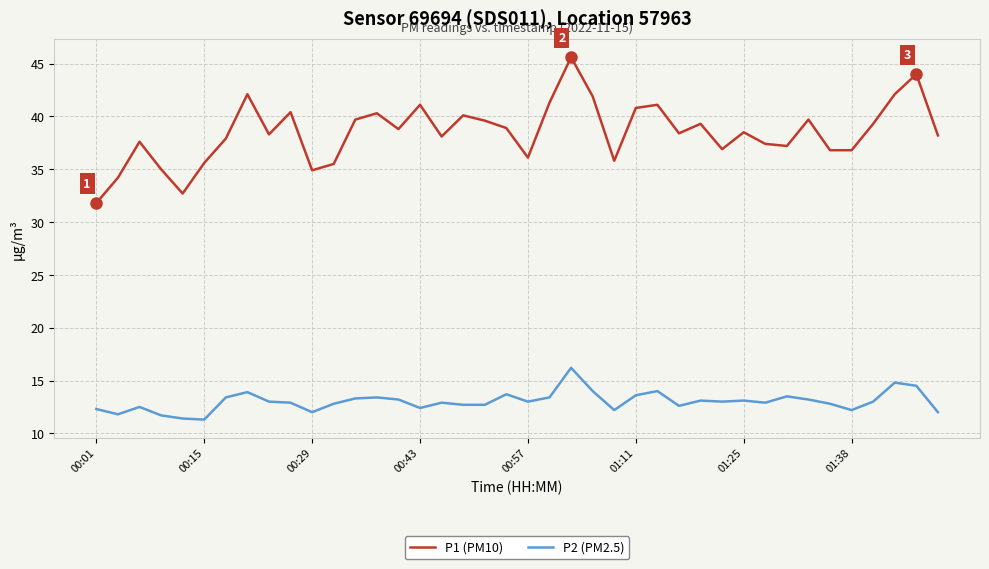

What is the smallest value displayed?

11.3